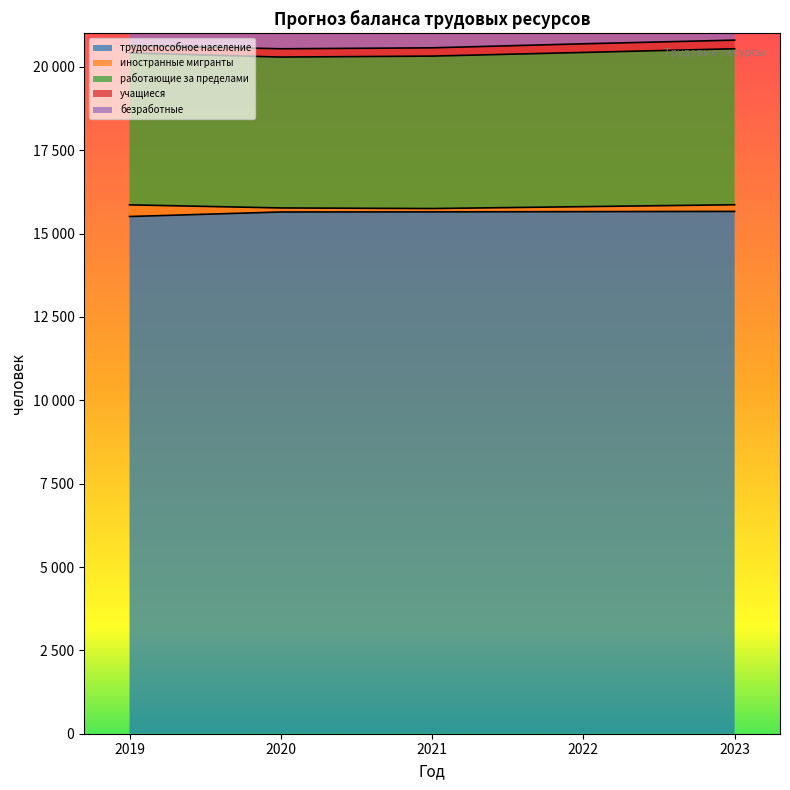

Between 2020 and 2023, which series saw the biggest shift?

безработные